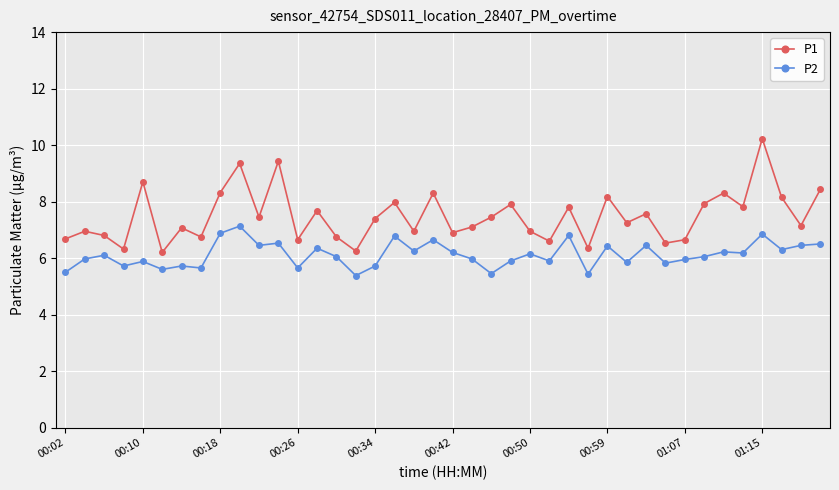

True or false: P2 and P1 intersect in this chart.

False